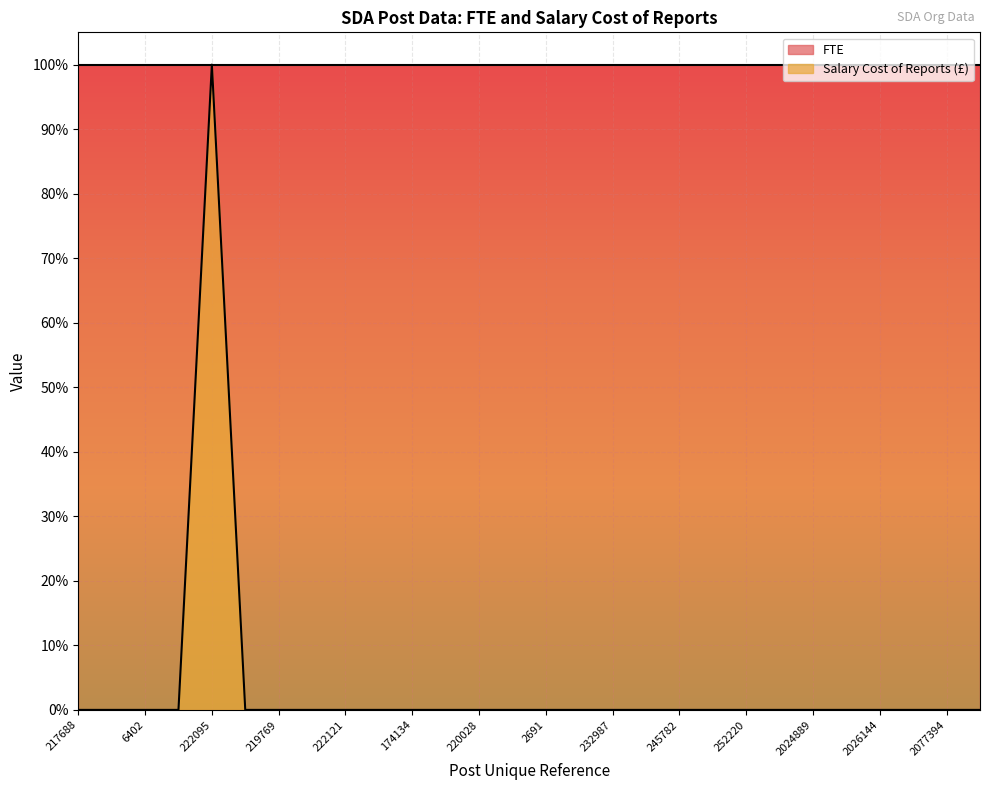

Rank the categories by value from lowest to highest.

217688, 184652, 6402, 192726, 181132, 219769, 237575, 222121, 222097, 174134, 231818, 220028, 3226, 2691, 230035, 232987, 234263, 245782, 222096, 252220, 2024872, 2024889, 2024918, 2026144, 2030583, 2077394, 2024961, 222095